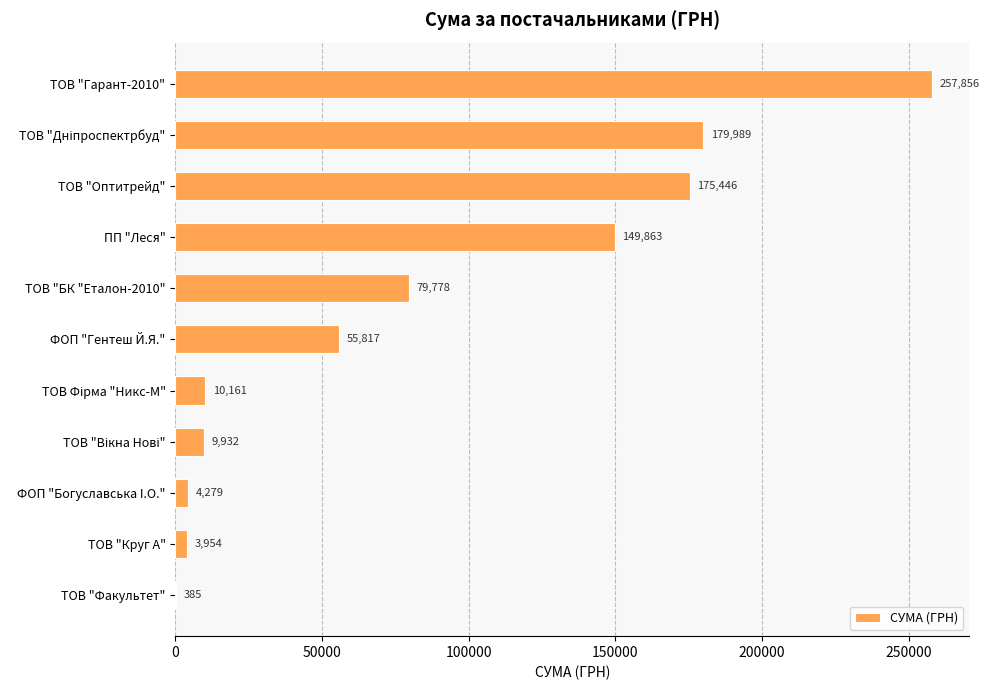

The value at ФОП "Гентеш Й.Я." is 88020.0. True or false?

False